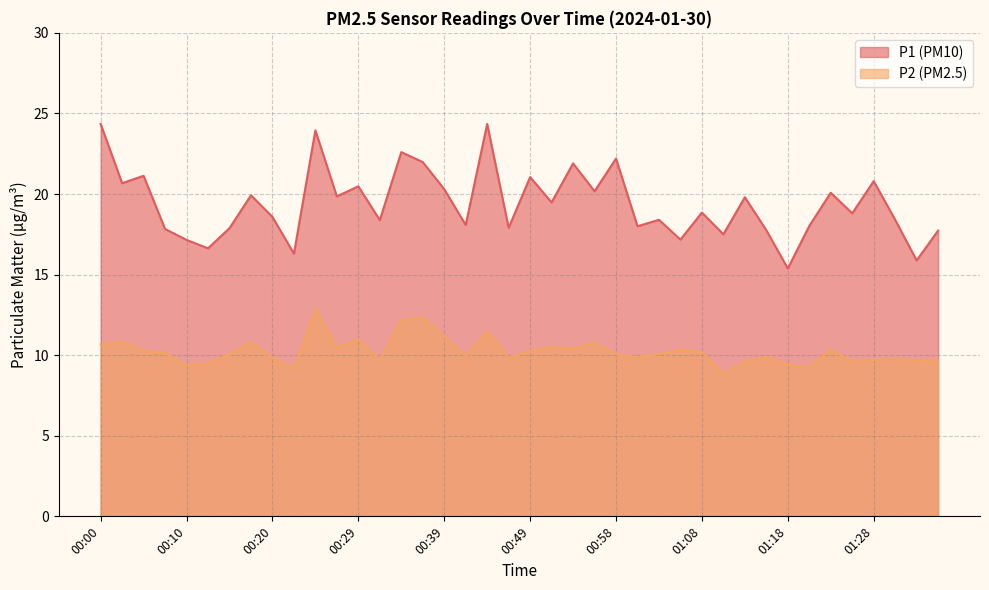

Where does the P2 series first go above 10?

00:00